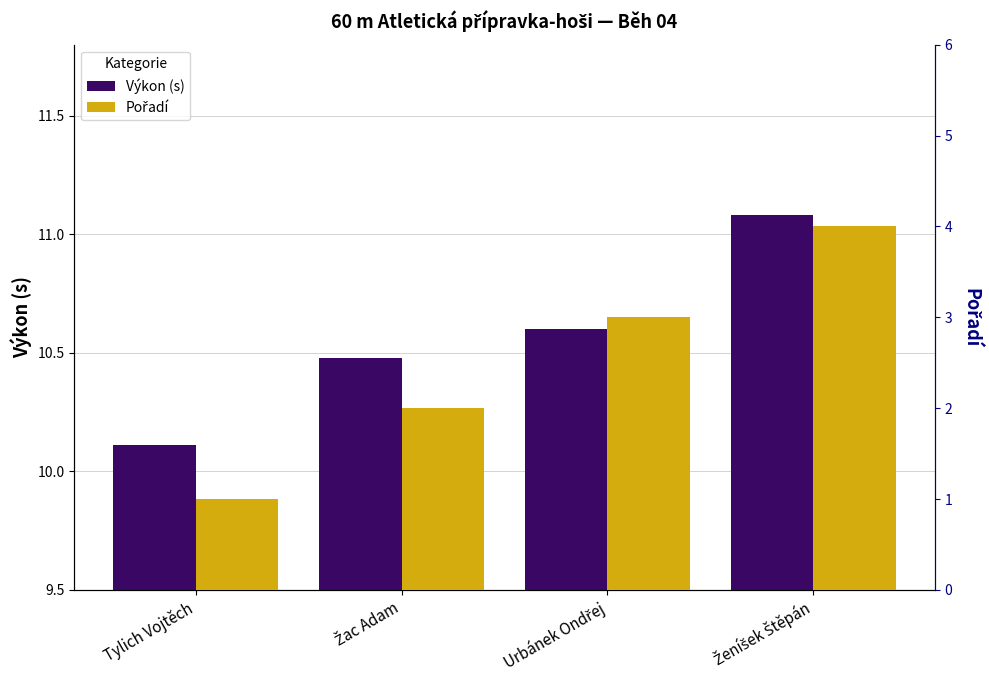

Rank the series by their average value, from highest to lowest.

Výkon (s), Pořadí